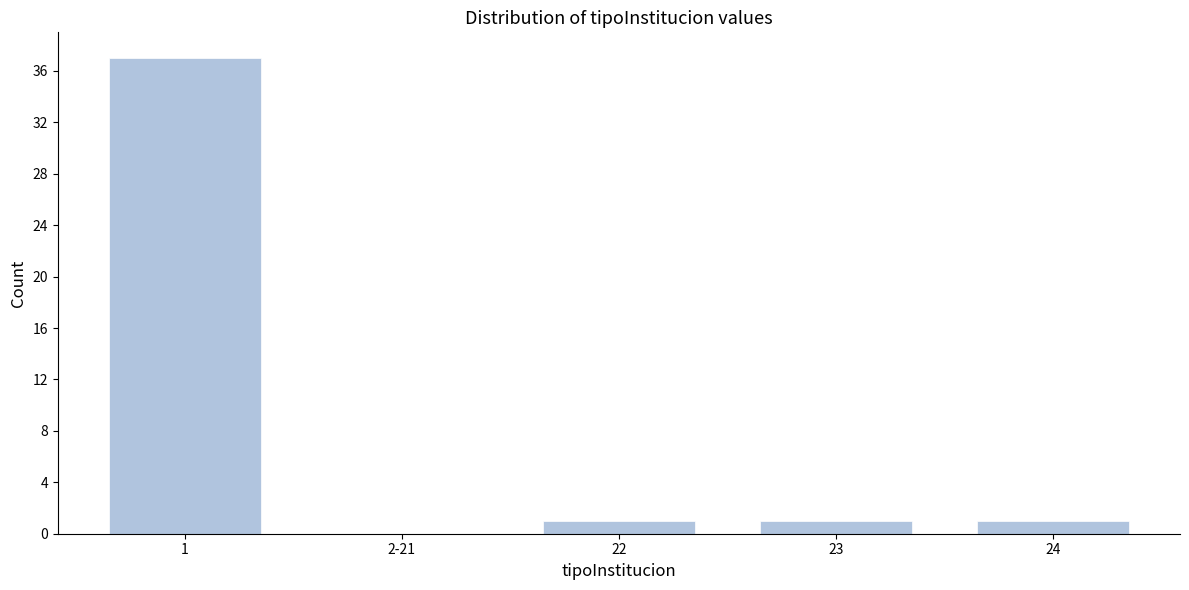

Reading left to right, list all the values displayed in this chart.

1=37	2-21=0	22=1	23=1	24=1